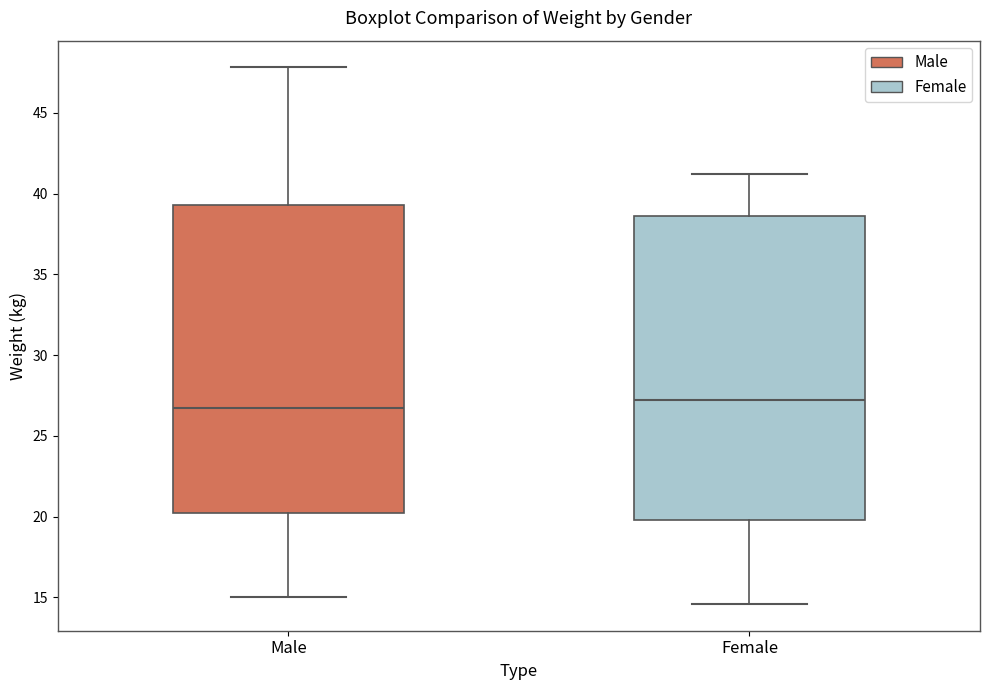

Reading left to right, read every box against the y-axis: the position of its median line, the range the box covers, and the ends of its whiskers. The values are not printed on the chart, so give them approximately, as read against the axis.

Male: median 26.5, box 20.0 to 39.5, whiskers 15.0 to 48.0
Female: median 27.0, box 20.0 to 38.5, whiskers 14.5 to 41.0